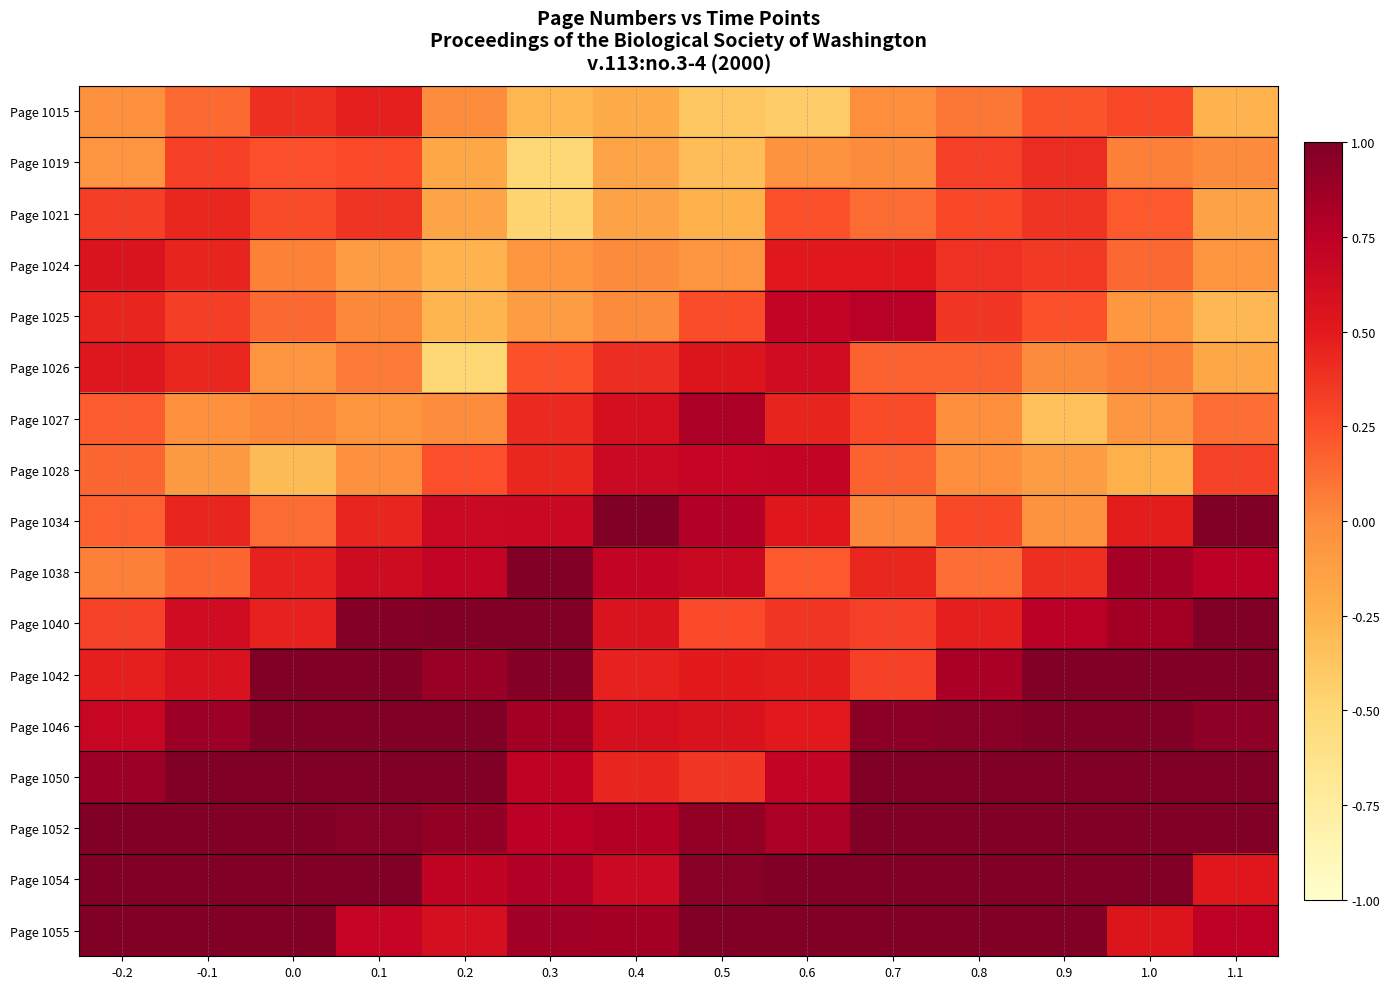

Reading left to right, extract all data points from this chart.

Page 1015: -0.2=-0.0	-0.1=0.1	0.0=0.4	0.1=0.5	0.2=-0.0	0.3=-0.3	0.4=-0.2	0.5=-0.4	0.6=-0.4	0.7=-0.0	0.8=0.1	0.9=0.2	1.0=0.3	1.1=-0.3
Page 1019: -0.2=-0.0	-0.1=0.3	0.0=0.2	0.1=0.3	0.2=-0.2	0.3=-0.5	0.4=-0.2	0.5=-0.3	0.6=-0.0	0.7=0.0	0.8=0.3	0.9=0.4	1.0=0.0	1.1=0.0
Page 1021: -0.2=0.3	-0.1=0.4	0.0=0.3	0.1=0.4	0.2=-0.2	0.3=-0.5	0.4=-0.2	0.5=-0.3	0.6=0.2	0.7=0.1	0.8=0.3	0.9=0.4	1.0=0.2	1.1=-0.1
Page 1024: -0.2=0.6	-0.1=0.4	0.0=0.0	0.1=-0.1	0.2=-0.3	0.3=-0.1	0.4=0.0	0.5=-0.0	0.6=0.5	0.7=0.5	0.8=0.4	0.9=0.4	1.0=0.1	1.1=-0.1
Page 1025: -0.2=0.4	-0.1=0.3	0.0=0.1	0.1=0.0	0.2=-0.3	0.3=-0.1	0.4=0.0	0.5=0.3	0.6=0.7	0.7=0.8	0.8=0.4	0.9=0.2	1.0=-0.1	1.1=-0.3
Page 1026: -0.2=0.5	-0.1=0.4	0.0=-0.1	0.1=0.1	0.2=-0.5	0.3=0.2	0.4=0.4	0.5=0.5	0.6=0.6	0.7=0.2	0.8=0.2	0.9=0.0	1.0=0.1	1.1=-0.2
Page 1027: -0.2=0.2	-0.1=-0.0	0.0=0.0	0.1=-0.1	0.2=-0.0	0.3=0.4	0.4=0.6	0.5=0.8	0.6=0.4	0.7=0.3	0.8=-0.0	0.9=-0.3	1.0=-0.1	1.1=0.1
Page 1028: -0.2=0.2	-0.1=-0.1	0.0=-0.3	0.1=-0.0	0.2=0.2	0.3=0.4	0.4=0.7	0.5=0.7	0.6=0.7	0.7=0.2	0.8=-0.0	0.9=-0.1	1.0=-0.2	1.1=0.3
Page 1034: -0.2=0.2	-0.1=0.4	0.0=0.1	0.1=0.4	0.2=0.7	0.3=0.7	0.4=1.0	0.5=0.8	0.6=0.5	0.7=0.0	0.8=0.3	0.9=-0.0	1.0=0.5	1.1=1.0
Page 1038: -0.2=0.1	-0.1=0.2	0.0=0.5	0.1=0.6	0.2=0.7	0.3=1.0	0.4=0.7	0.5=0.7	0.6=0.2	0.7=0.4	0.8=0.1	0.9=0.4	1.0=0.8	1.1=0.7
Page 1040: -0.2=0.3	-0.1=0.6	0.0=0.5	0.1=1.0	0.2=1.0	0.3=1.0	0.4=0.6	0.5=0.3	0.6=0.4	0.7=0.3	0.8=0.5	0.9=0.8	1.0=0.8	1.1=1.0
Page 1042: -0.2=0.5	-0.1=0.6	0.0=1.0	0.1=1.0	0.2=0.9	0.3=1.0	0.4=0.5	0.5=0.5	0.6=0.5	0.7=0.3	0.8=0.8	0.9=1.0	1.0=1.0	1.1=1.0
Page 1046: -0.2=0.7	-0.1=0.9	0.0=1.0	0.1=1.0	0.2=1.0	0.3=0.9	0.4=0.6	0.5=0.6	0.6=0.5	0.7=0.9	0.8=1.0	0.9=1.0	1.0=1.0	1.1=0.9
Page 1050: -0.2=0.9	-0.1=1.0	0.0=1.0	0.1=1.0	0.2=1.0	0.3=0.7	0.4=0.4	0.5=0.4	0.6=0.7	0.7=1.0	0.8=1.0	0.9=1.0	1.0=1.0	1.1=1.0
Page 1052: -0.2=1.0	-0.1=1.0	0.0=1.0	0.1=1.0	0.2=0.9	0.3=0.7	0.4=0.8	0.5=0.9	0.6=0.8	0.7=1.0	0.8=1.0	0.9=1.0	1.0=1.0	1.1=1.0
Page 1054: -0.2=1.0	-0.1=1.0	0.0=1.0	0.1=1.0	0.2=0.7	0.3=0.8	0.4=0.6	0.5=1.0	0.6=1.0	0.7=1.0	0.8=1.0	0.9=1.0	1.0=1.0	1.1=0.5
Page 1055: -0.2=1.0	-0.1=1.0	0.0=1.0	0.1=0.7	0.2=0.6	0.3=0.9	0.4=0.8	0.5=1.0	0.6=1.0	0.7=1.0	0.8=1.0	0.9=1.0	1.0=0.5	1.1=0.7